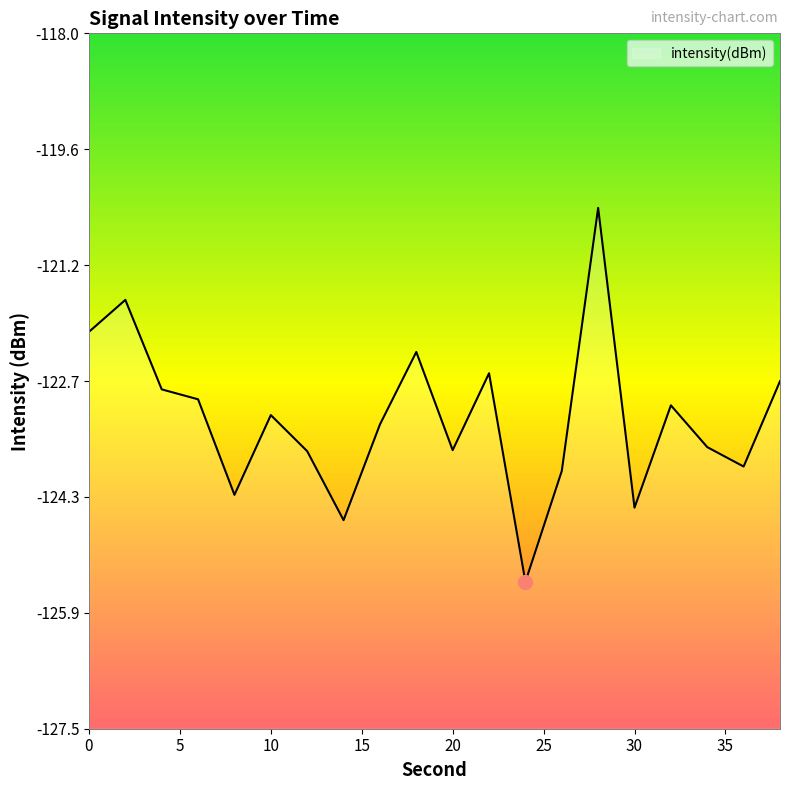

Read the value at 0.

-122.1